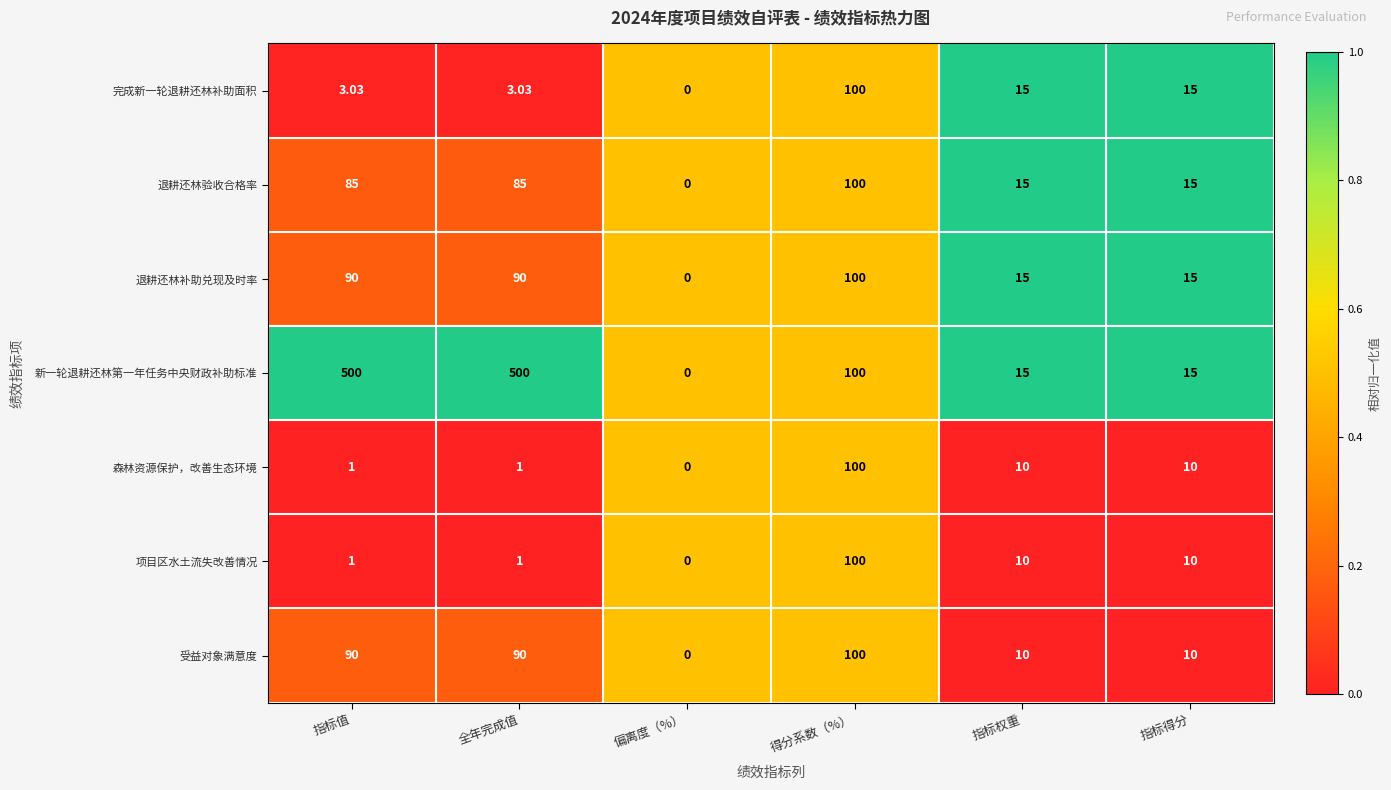

Which series has the largest total across all categories?

新一轮退耕还林第一年任务中央财政补助标准